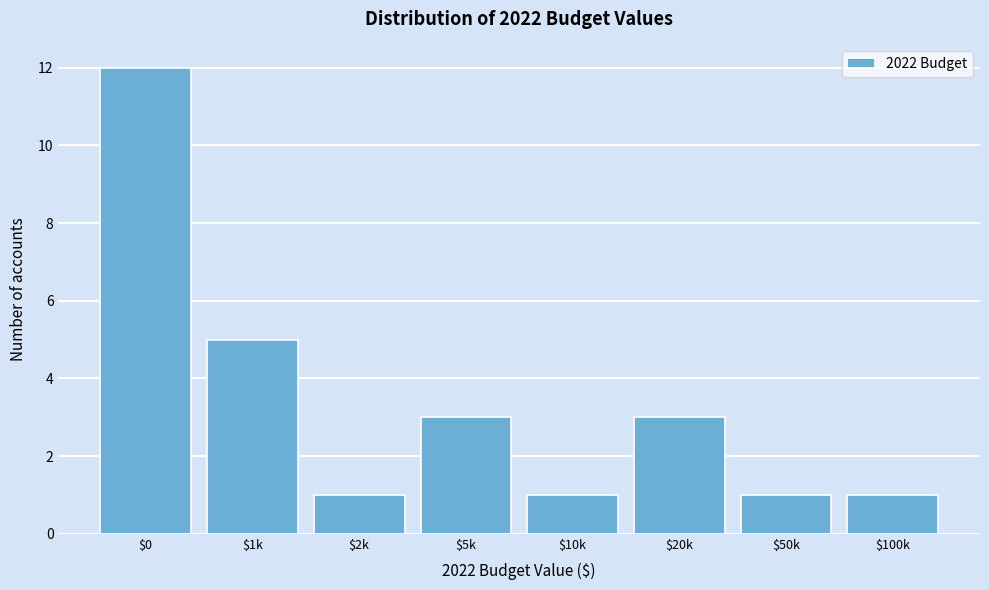

Reading right to left, extract all data points from this chart.

1	1	3	1	3	1	5	12